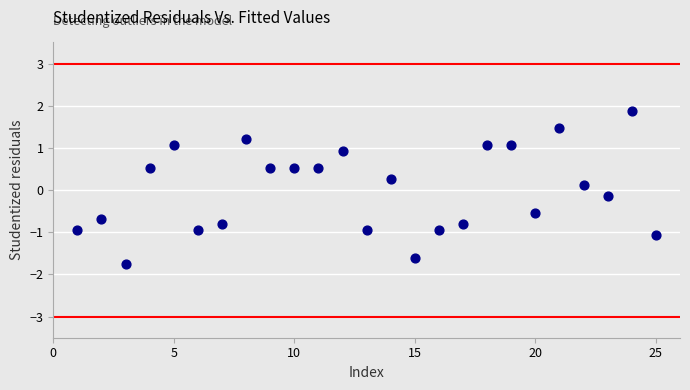

What is the range of Y values (max minus min)?

3.6